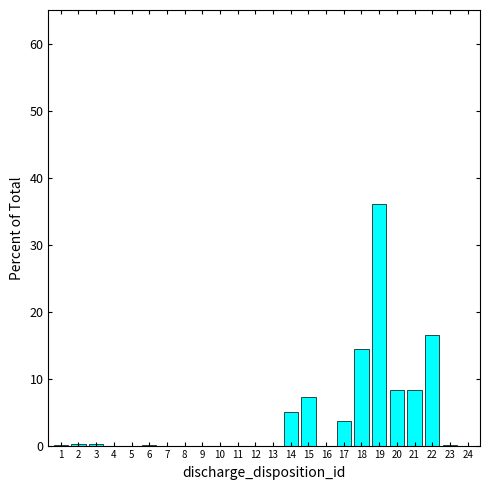

What is the difference between the values at 20 and 7?

8.3